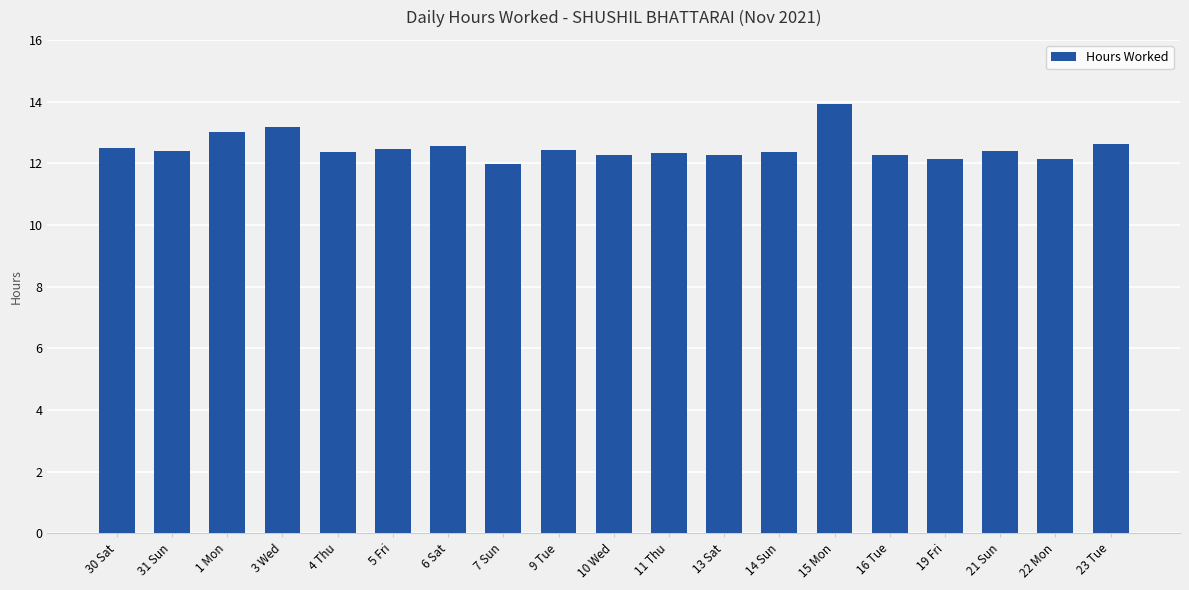

The value at 6 Sat is 22.0. True or false?

False